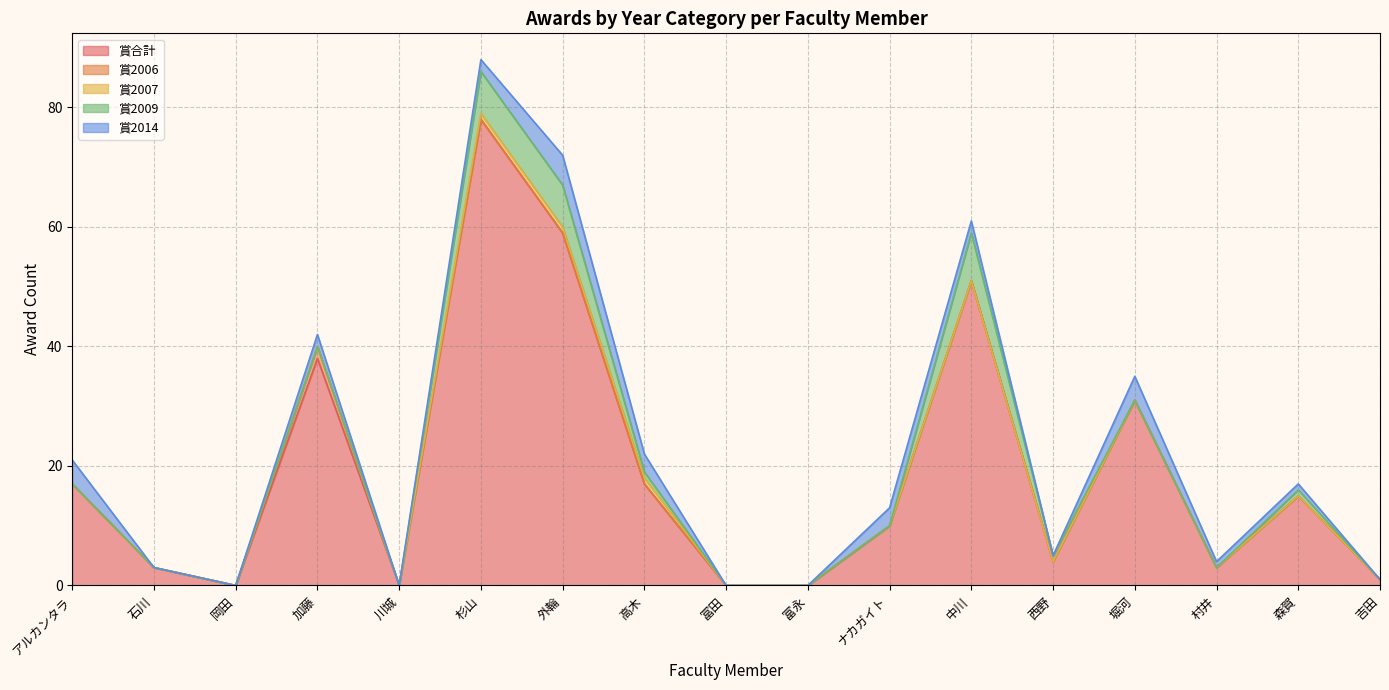

Count the number of categories in the chart.

17